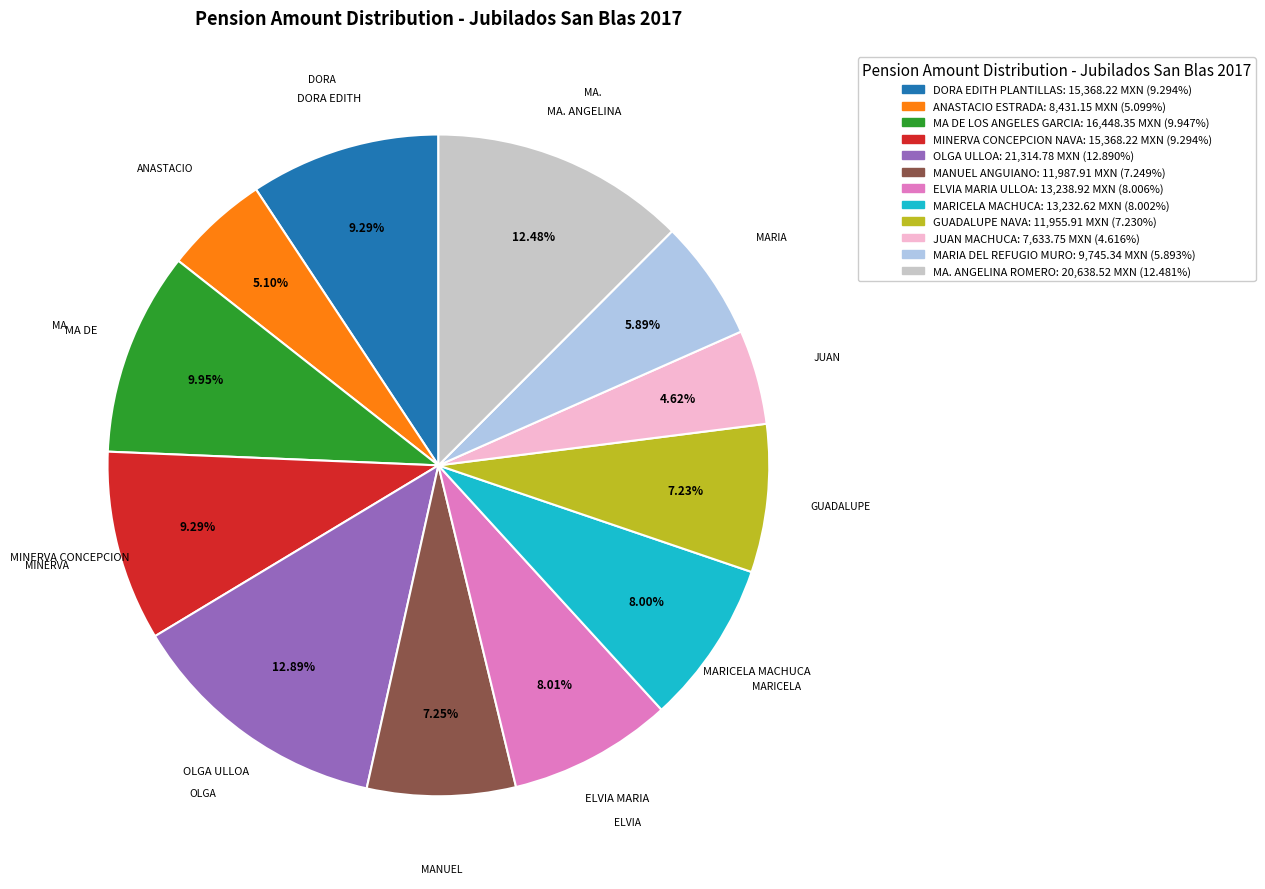

What percentage is NOT represented by MARICELA MACHUCA?

92.0%